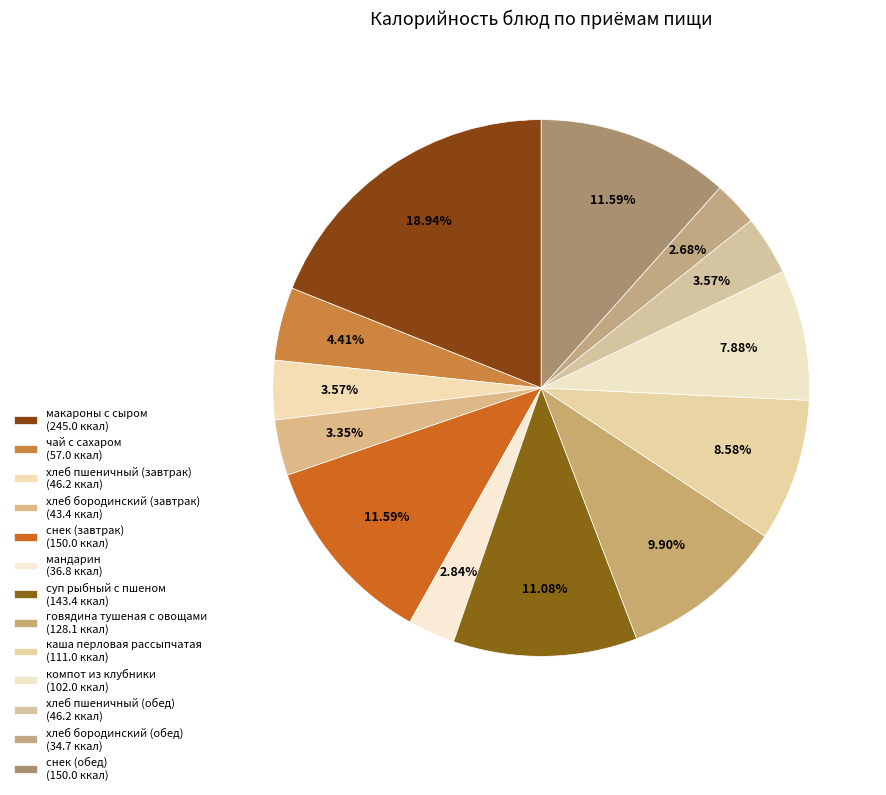

How much of the chart is everything except хлеб пшеничный (обед)?

96.4%